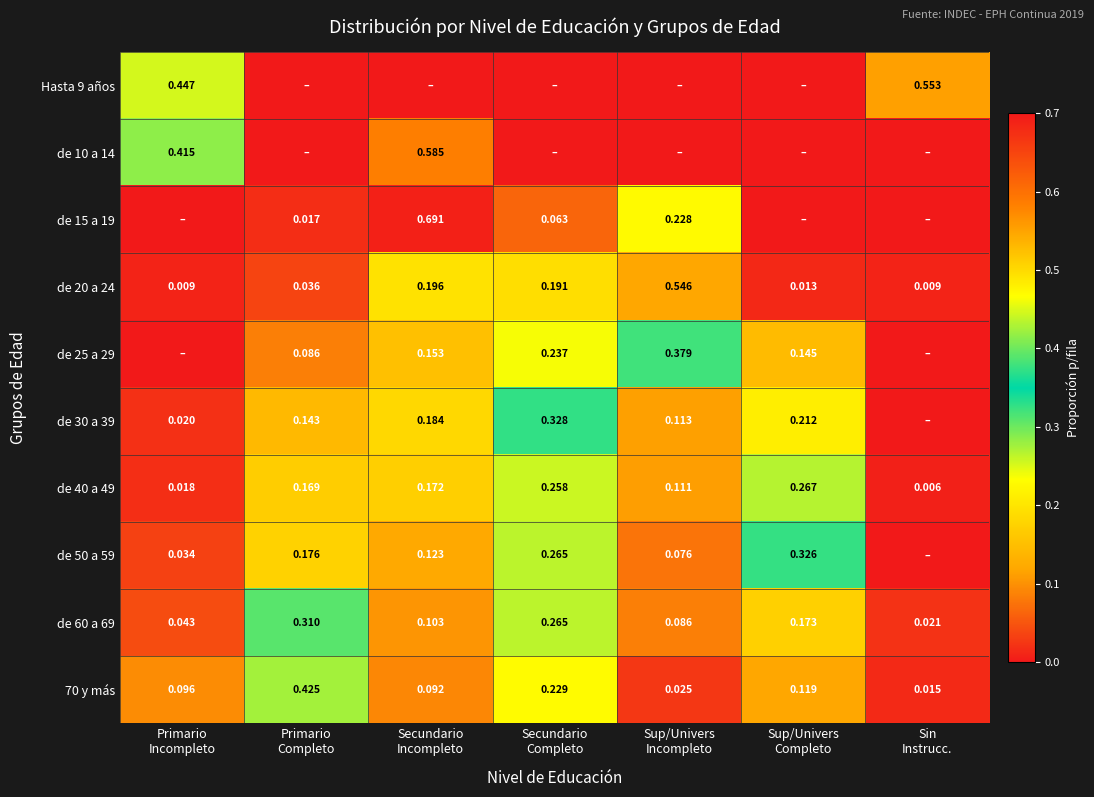

What is the approximate value of de 30 a 39 at Secundario Incompleto?

0.2